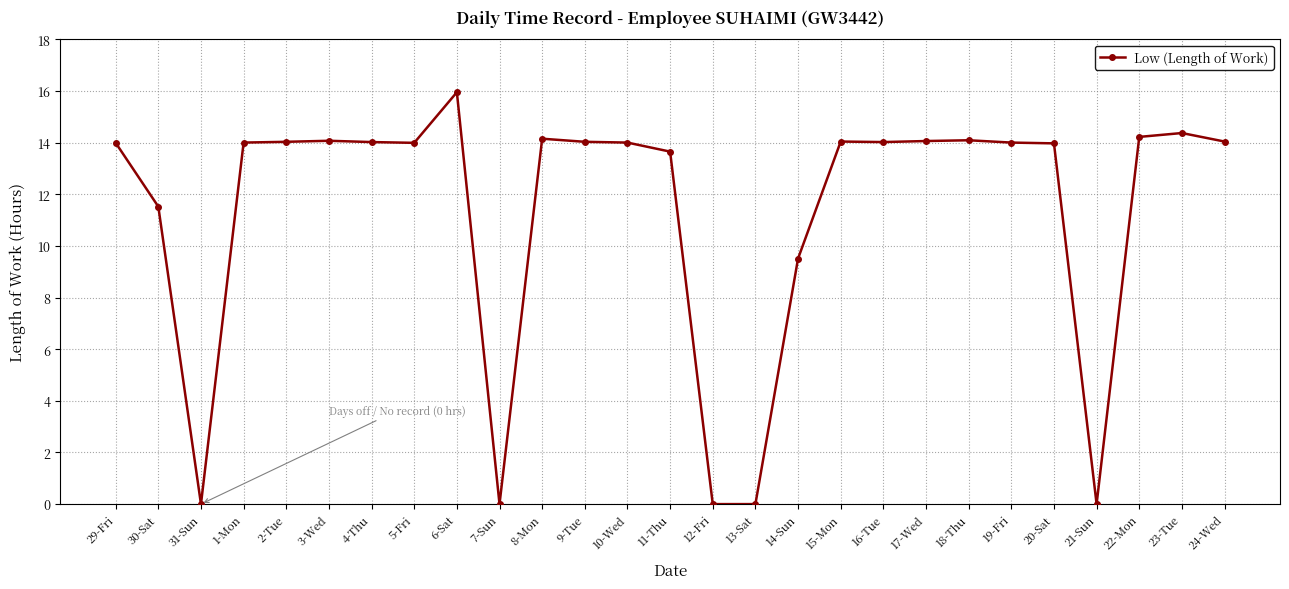

What is the difference between the second highest and minimum values?

14.4